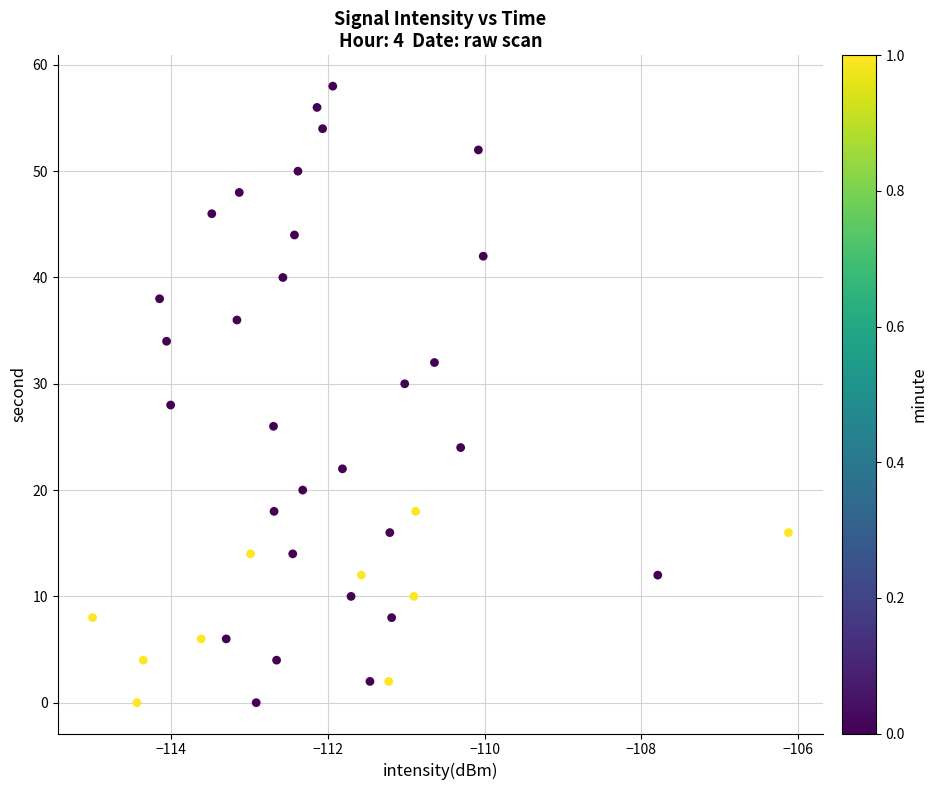

What is the range of Y values (max minus min)?

58